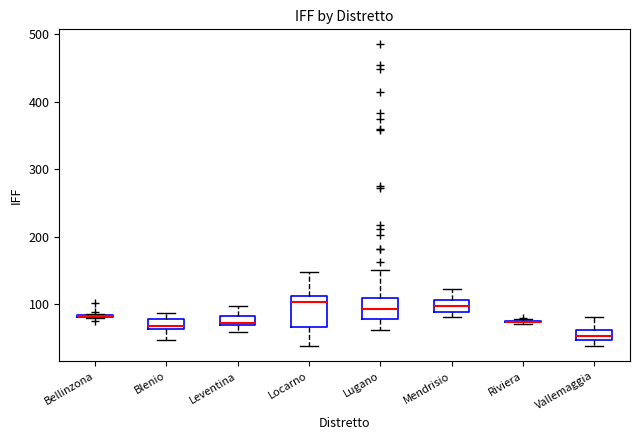

Comparing the boxes themselves (not the whiskers), which one is the tallest?

Locarno